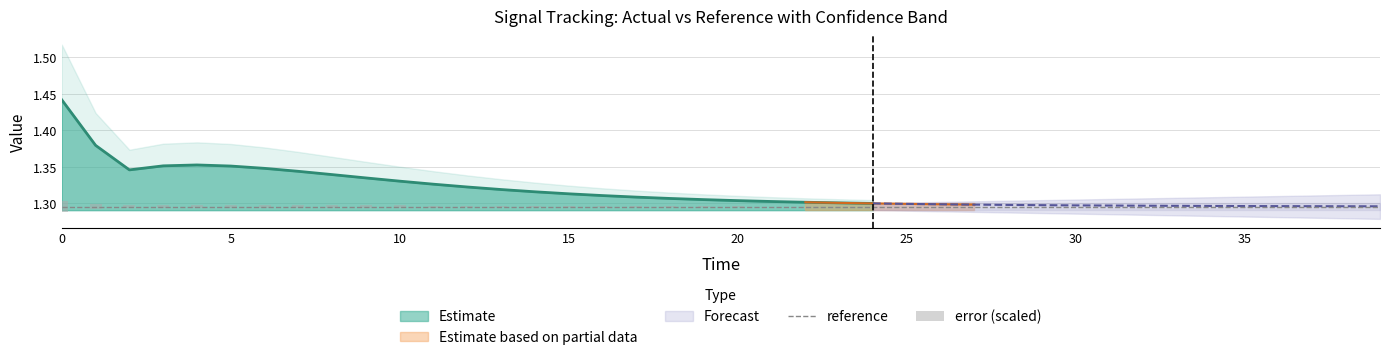

Which series changed the most between 30 and 12?

error (scaled)